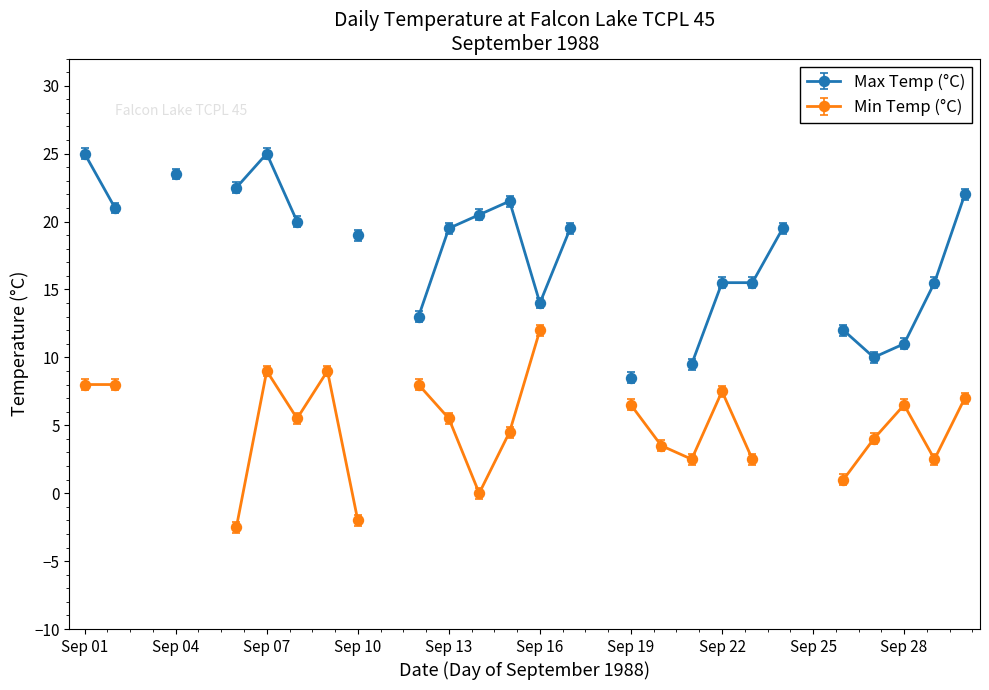

True or false: the data has more than 2 interior local peaks.

True